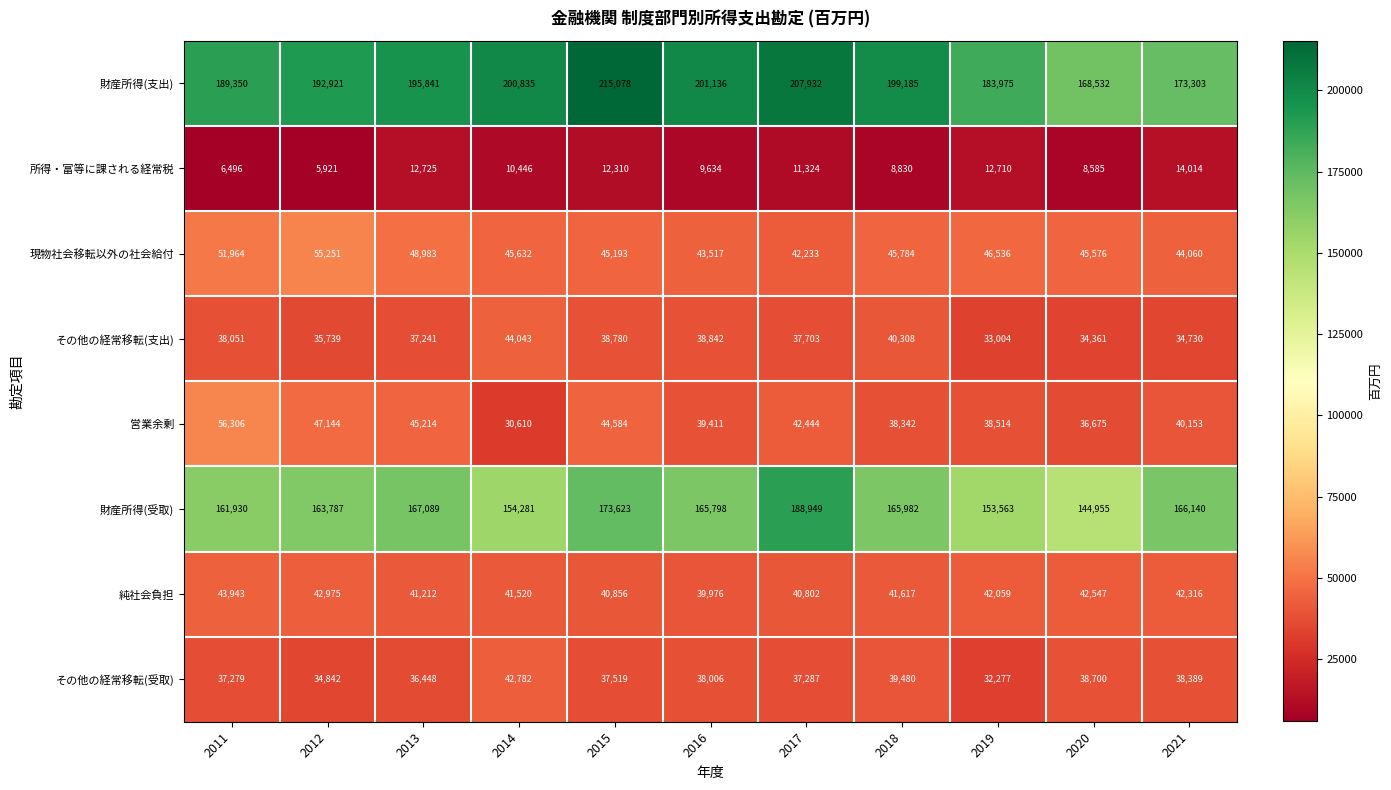

What is the difference between the second highest and second lowest values in the その他の経常移転(支出) series?

5947